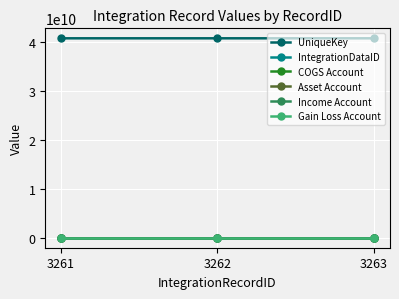

At how many categories does at least one series exceed 26116401156?

3